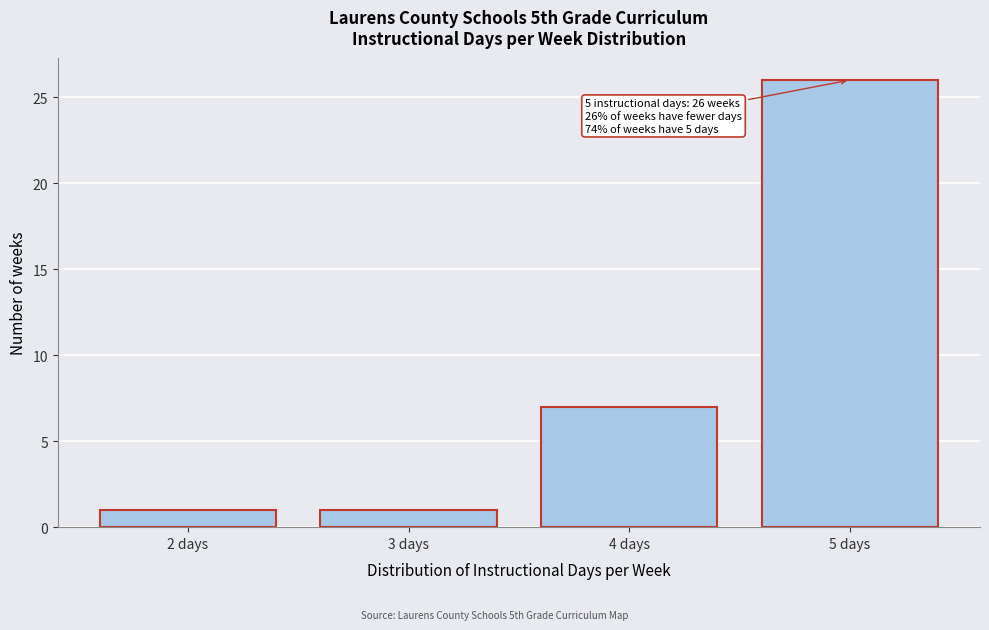

Over which range of the x-axis is the bar tallest?

4.5 to 5.5